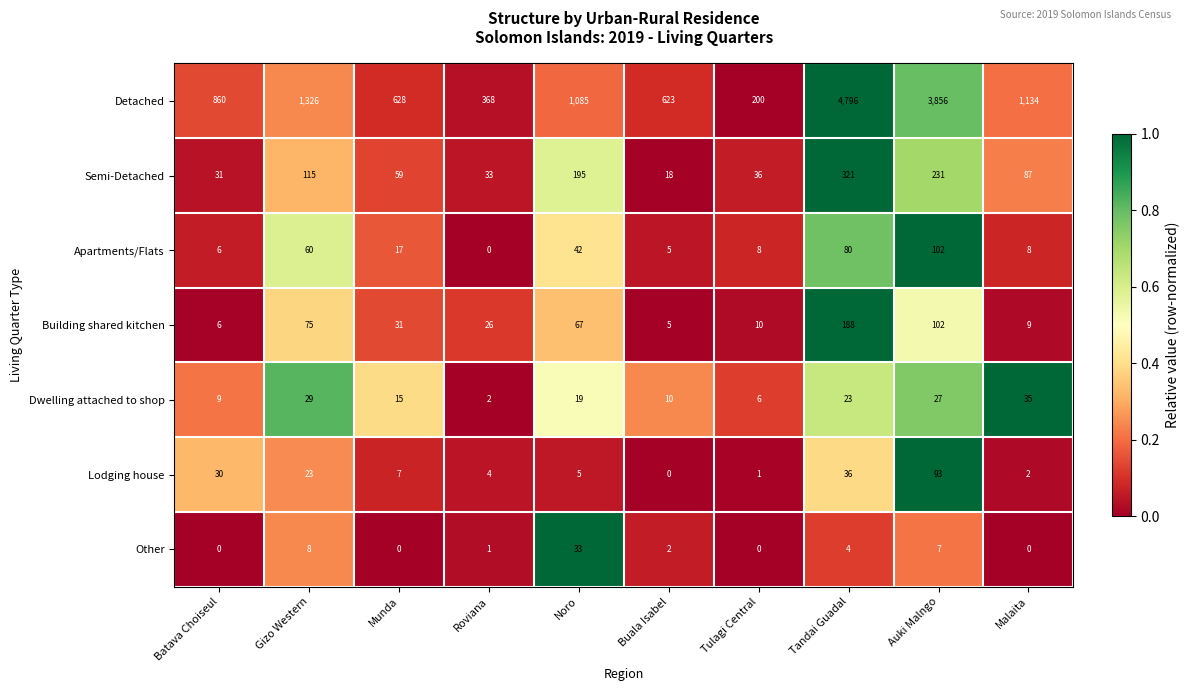

How many data points does each series have?

10